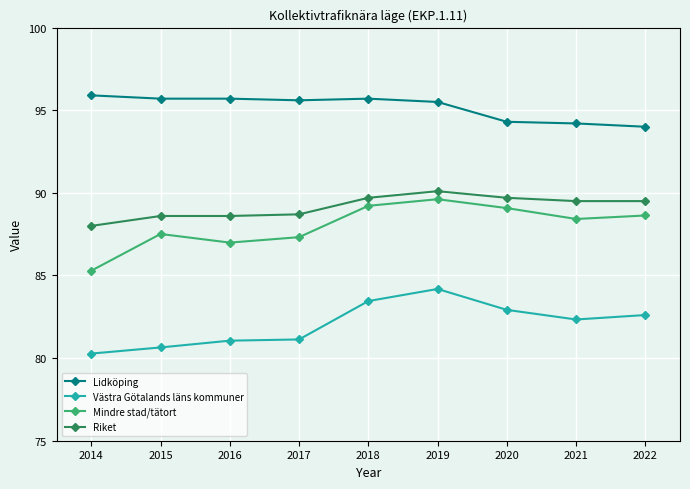

True or false: Mindre stad/tätort has more than 2 points higher than both neighbors.

False